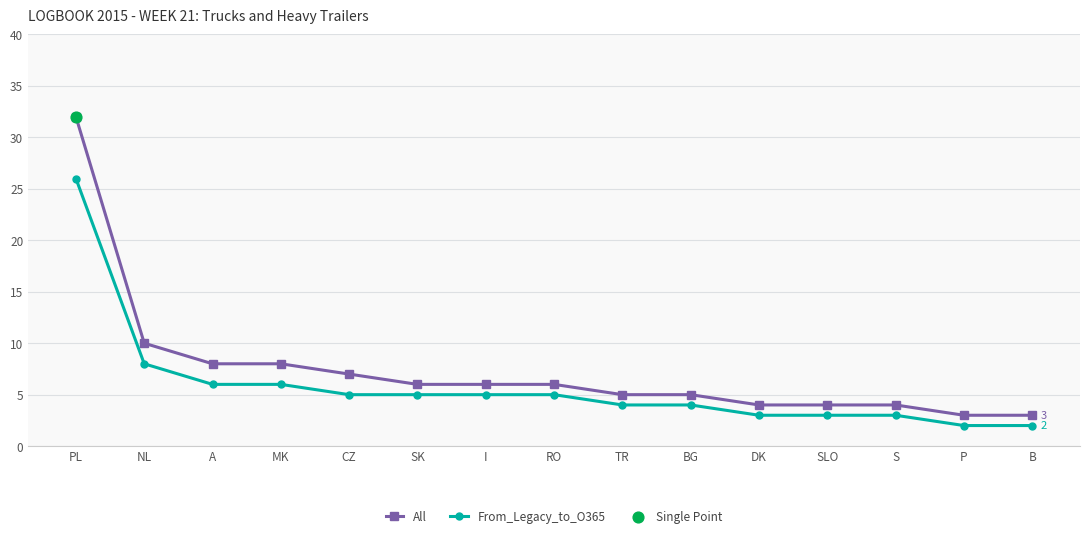

List the series in order of their overall mean, lowest first.

From_Legacy_to_O365, All